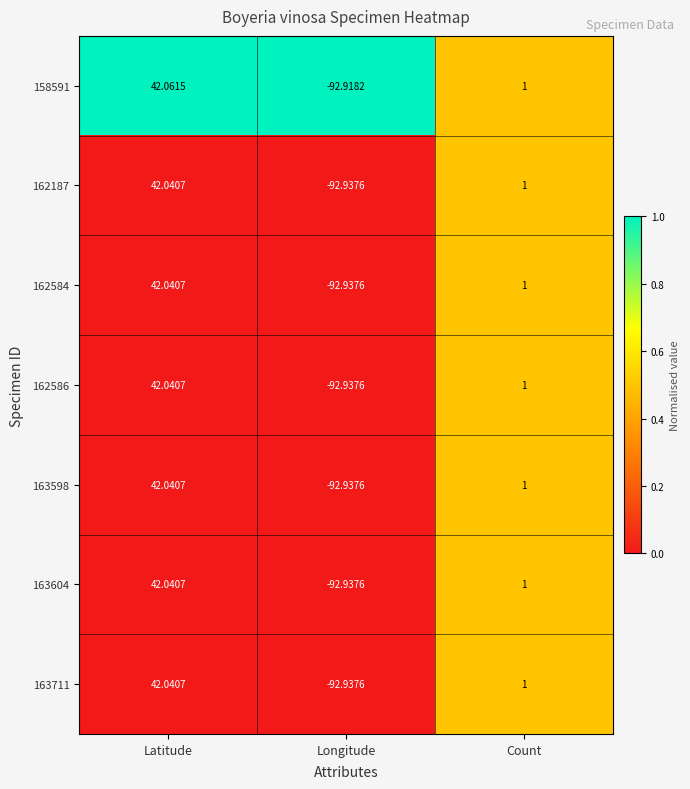

Count the number of categories in the chart.

3